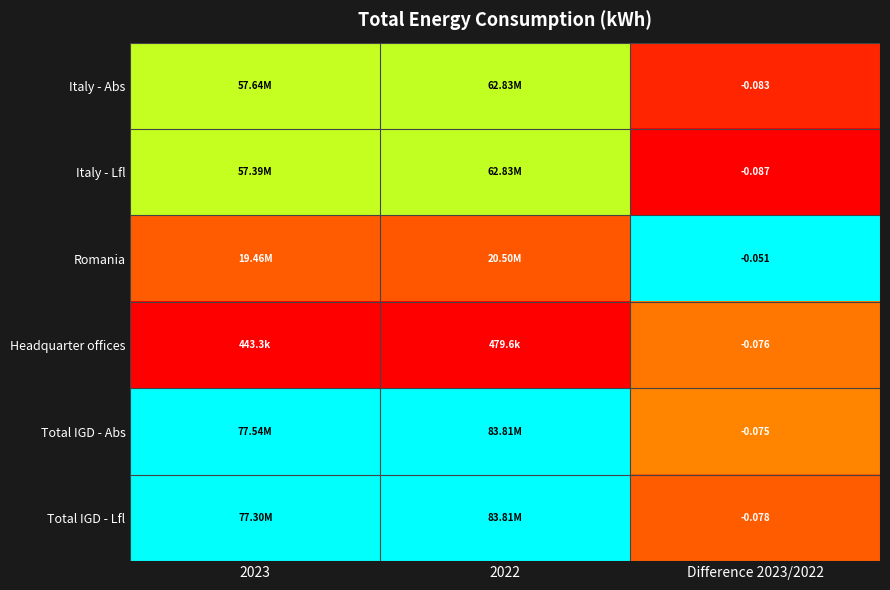

How many series are shown in this chart?

6